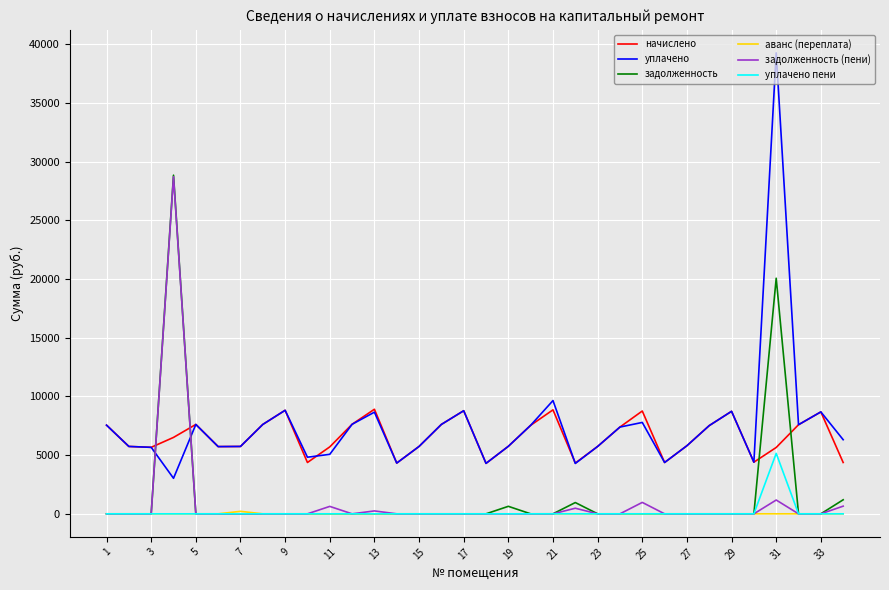

Which series has the largest range (max minus min)?

уплачено